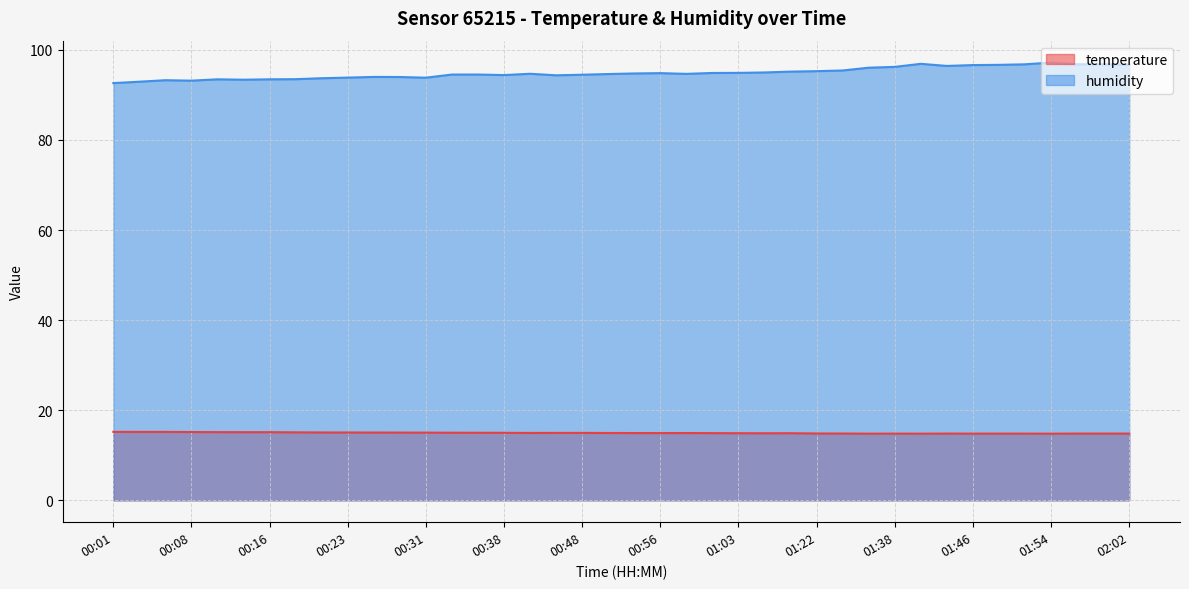

How many lines are shown in the chart?

2